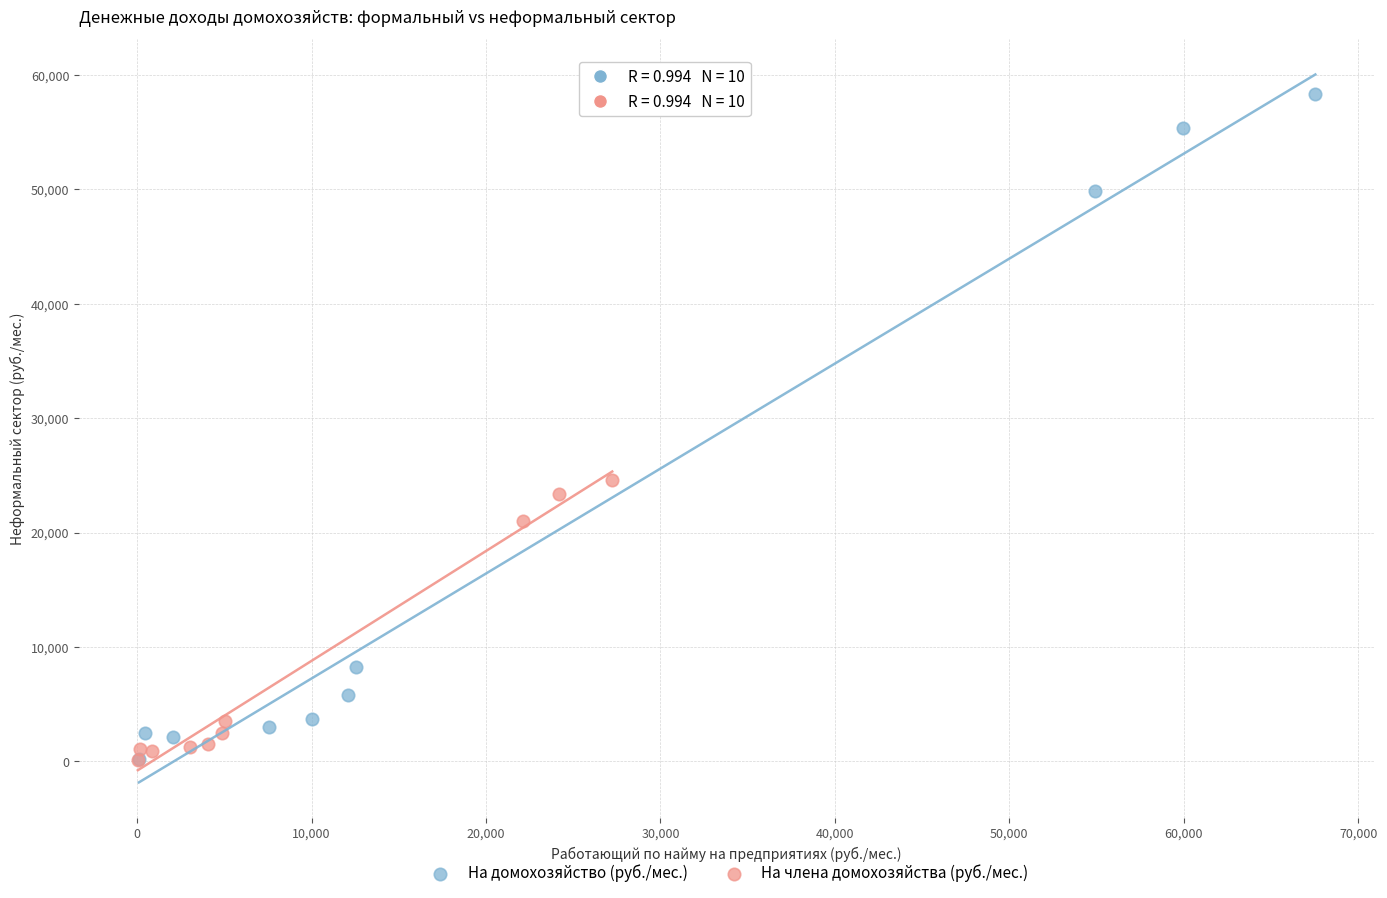

Which series reaches the maximum Y coordinate?

На домохозяйство (руб./мес.)